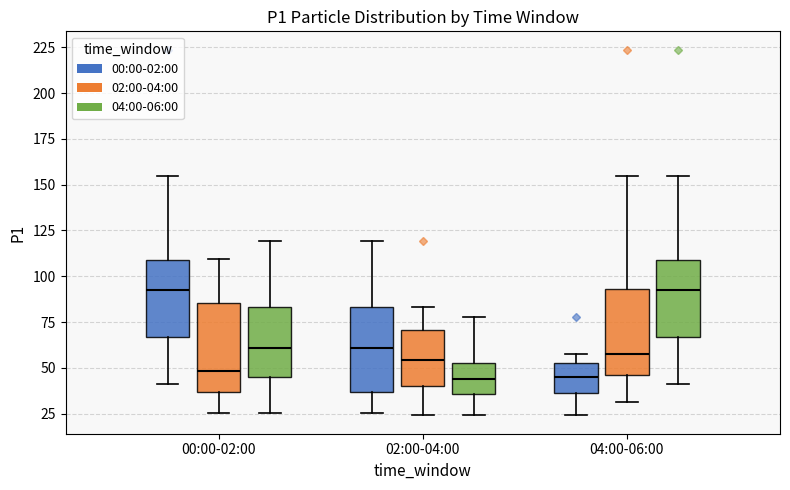

Reading left to right, transcribe this box plot: for each box, give where its median line is, the range the box spans, and where its two whiskers end, as read against the y-axis. The values are not printed on the chart, so give them approximately, as read against the axis.

00:00-02:00 (00:00-02:00): median 90, box 65 to 110, whiskers 40 to 155
00:00-02:00 (02:00-04:00): median 50, box 35 to 85, whiskers 25 to 110
00:00-02:00 (04:00-06:00): median 60, box 45 to 85, whiskers 25 to 120
02:00-04:00 (00:00-02:00): median 60, box 35 to 85, whiskers 25 to 120
02:00-04:00 (02:00-04:00): median 55, box 40 to 70, whiskers 25 to 85
02:00-04:00 (04:00-06:00): median 45, box 35 to 55, whiskers 25 to 80
04:00-06:00 (00:00-02:00): median 45, box 35 to 55, whiskers 25 to 55 (just above the box's upper edge)
04:00-06:00 (02:00-04:00): median 55, box 45 to 95, whiskers 30 to 155
04:00-06:00 (04:00-06:00): median 90, box 65 to 110, whiskers 40 to 155